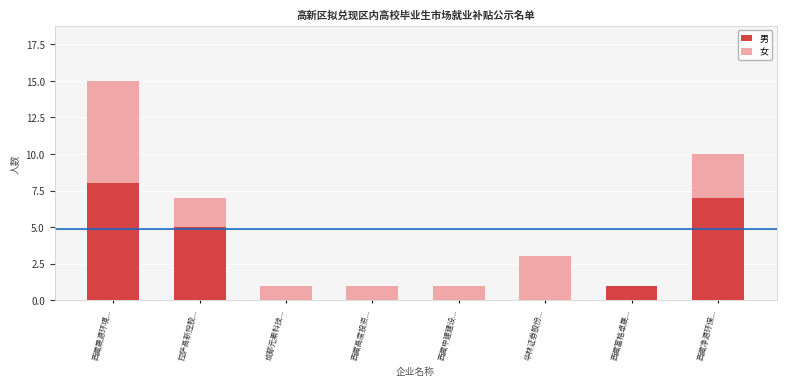

Reading left to right, what are the values for 男?

西藏晟源环境...=8	拉萨高新控股...=5	成都元素科技...=0	西藏高度投资...=0	西藏中建建设...=0	华林证券股份...=0	西藏富格卓晟...=1	西藏净源环保...=7